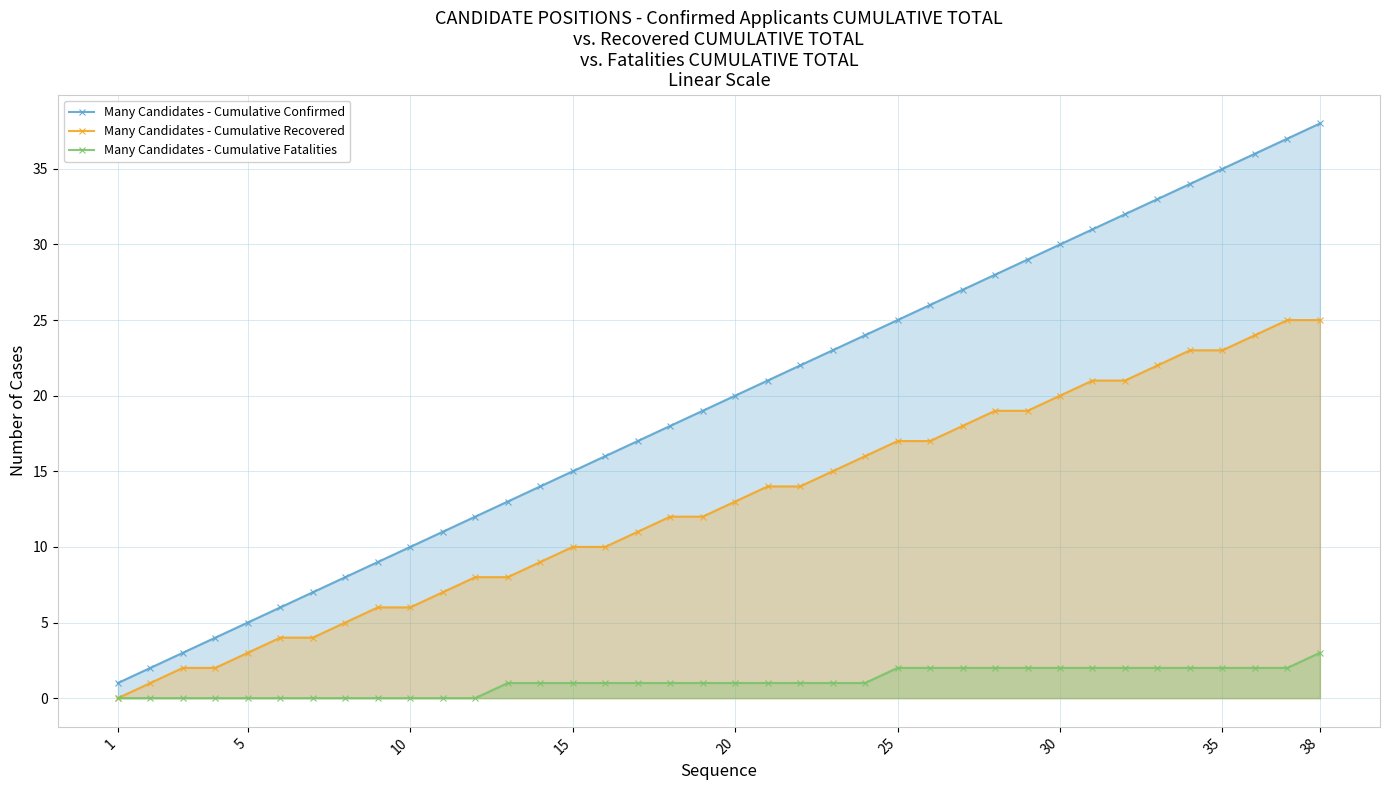

True or false: Many Candidates - Cumulative Fatalities and Many Candidates - Cumulative Confirmed intersect in this chart.

False